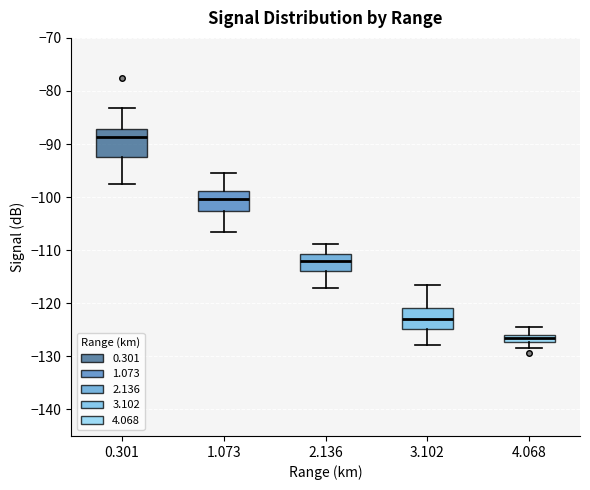

Which box's median line is the lowest?

4.068